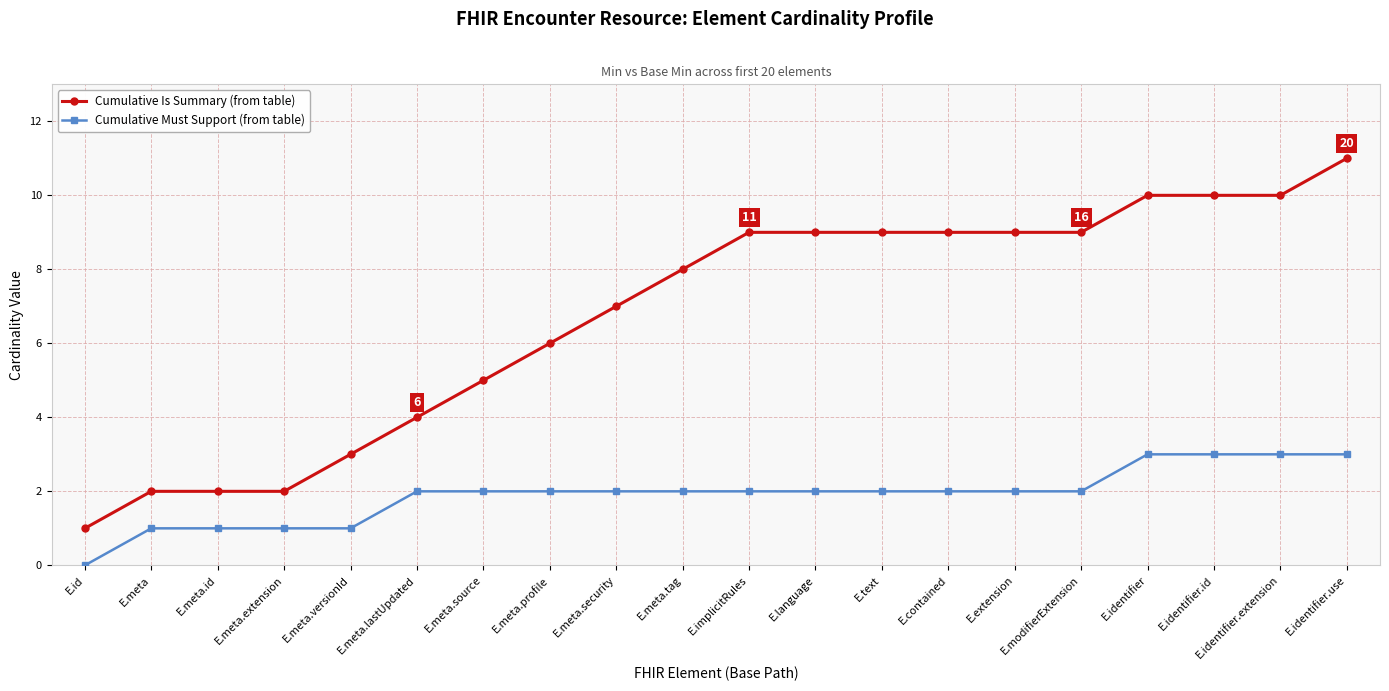

Which category has the lowest value across all series?

E.id